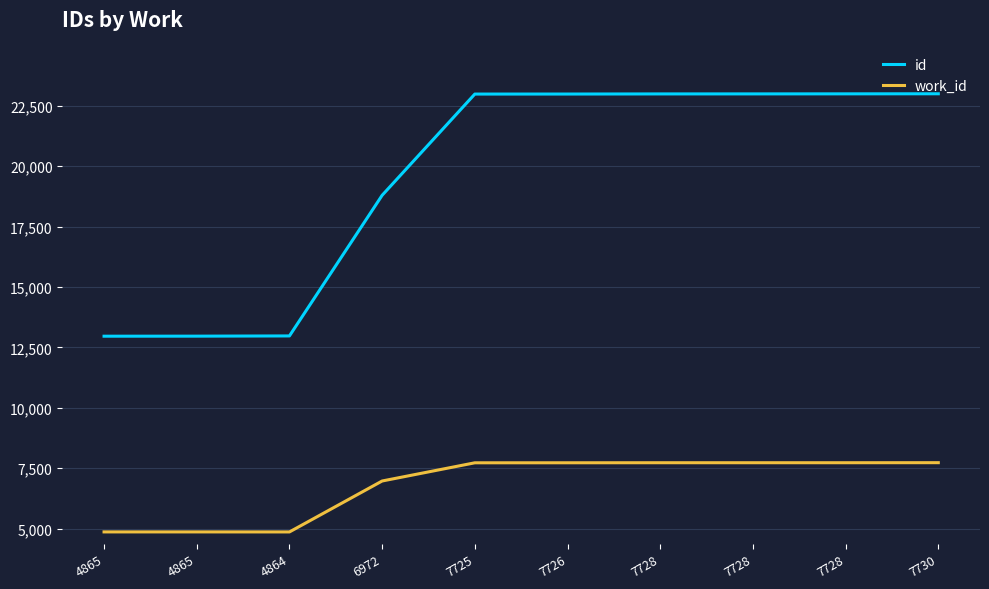

List the series in order of their peak value, lowest first.

work_id, id